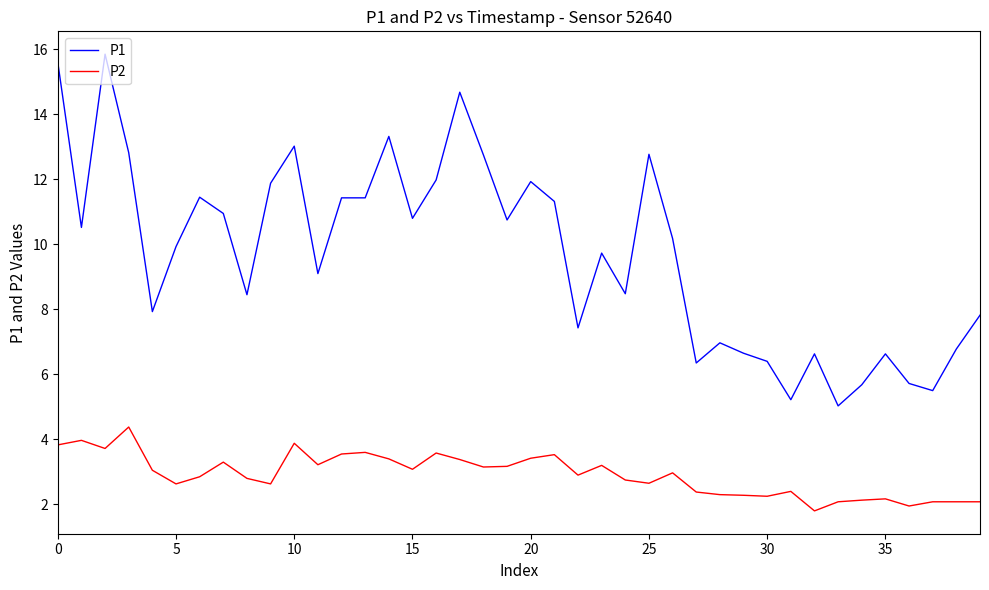

What is the average value of the P2 series?

2.9